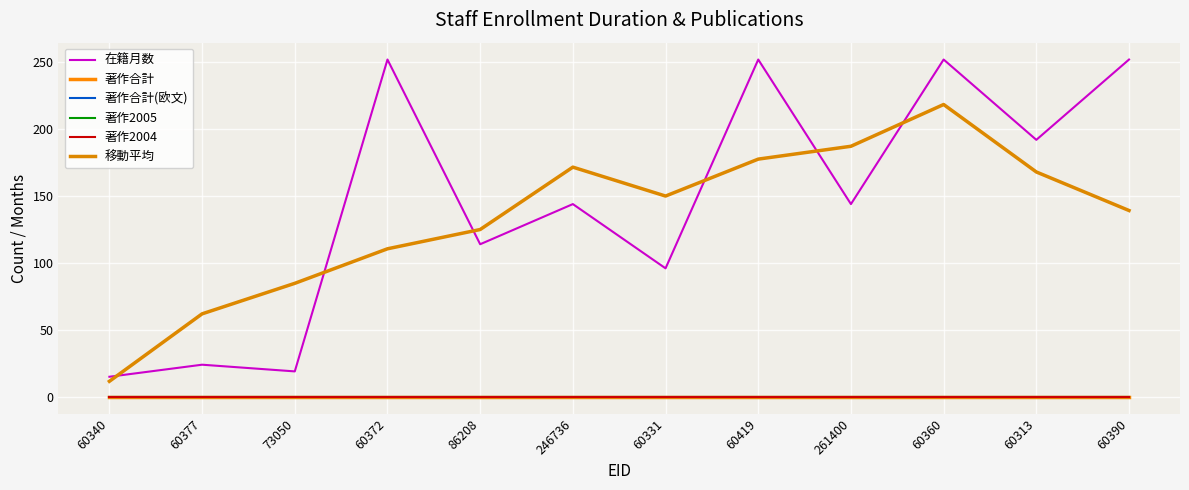

The 著作2004 series shows 0.0 at 73050. True or false?

True